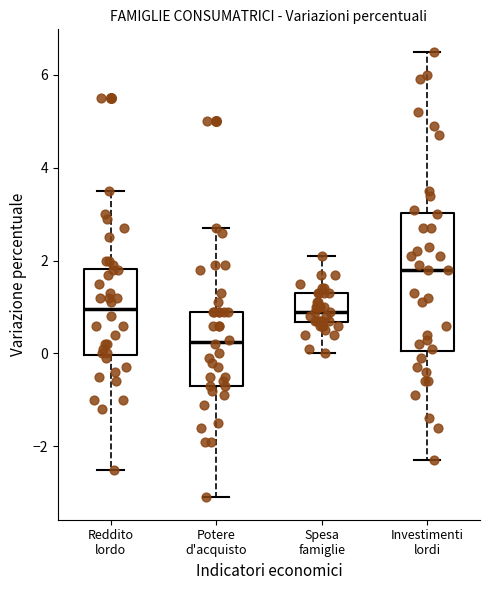

Which box's median line is the highest?

Investimenti lordi